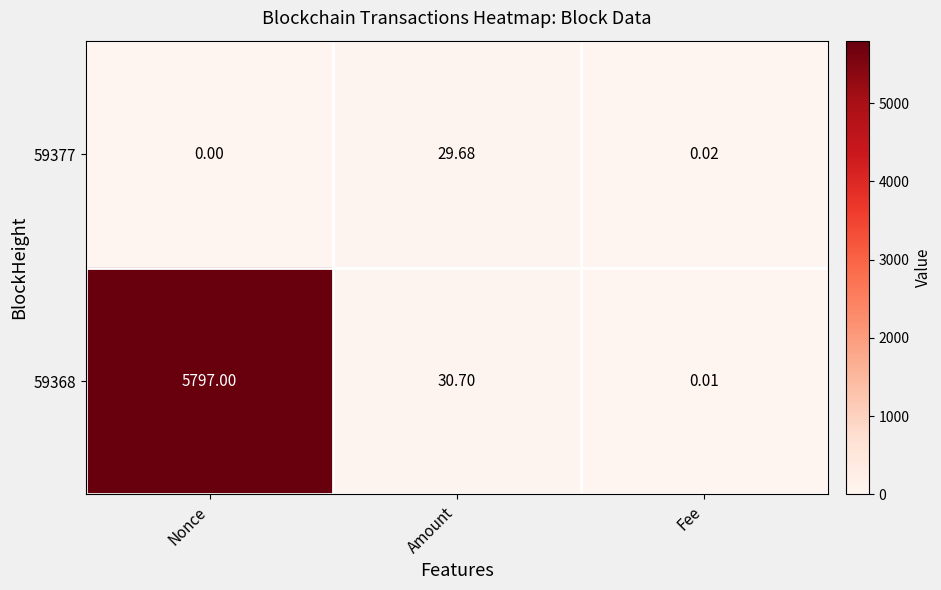

How many distinct data groups are displayed?

2